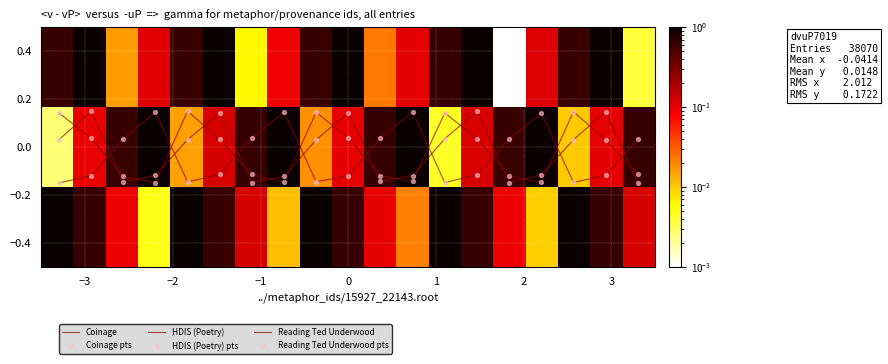

What is the minimum value shown in the chart?

-0.1